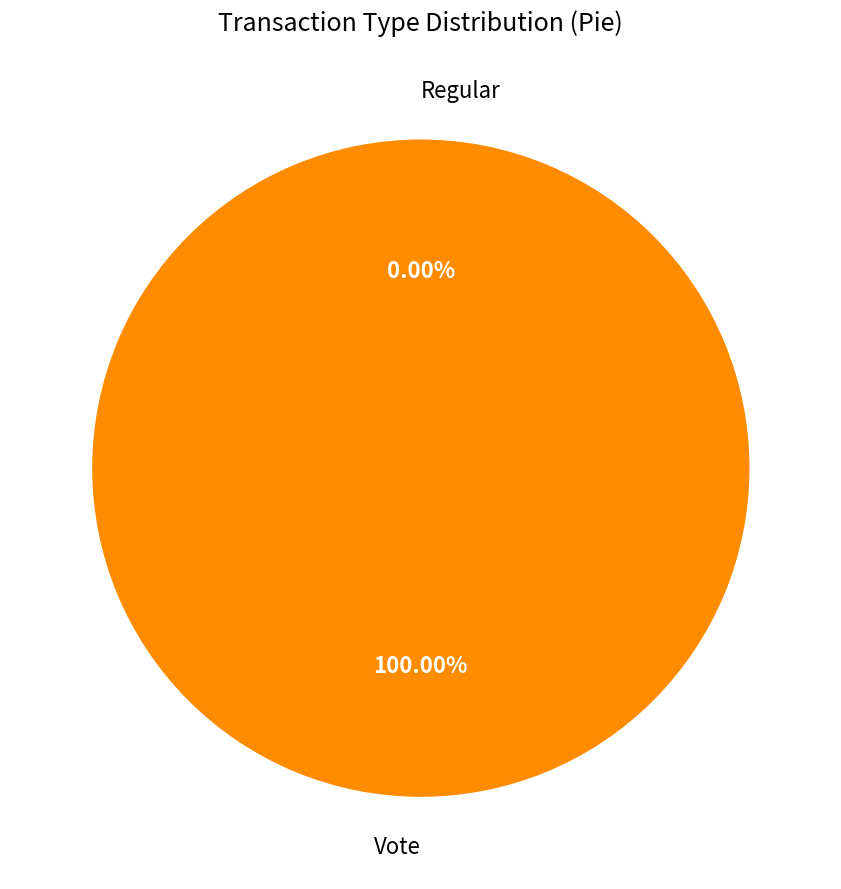

Which category has the smallest portion of the pie?

Regular